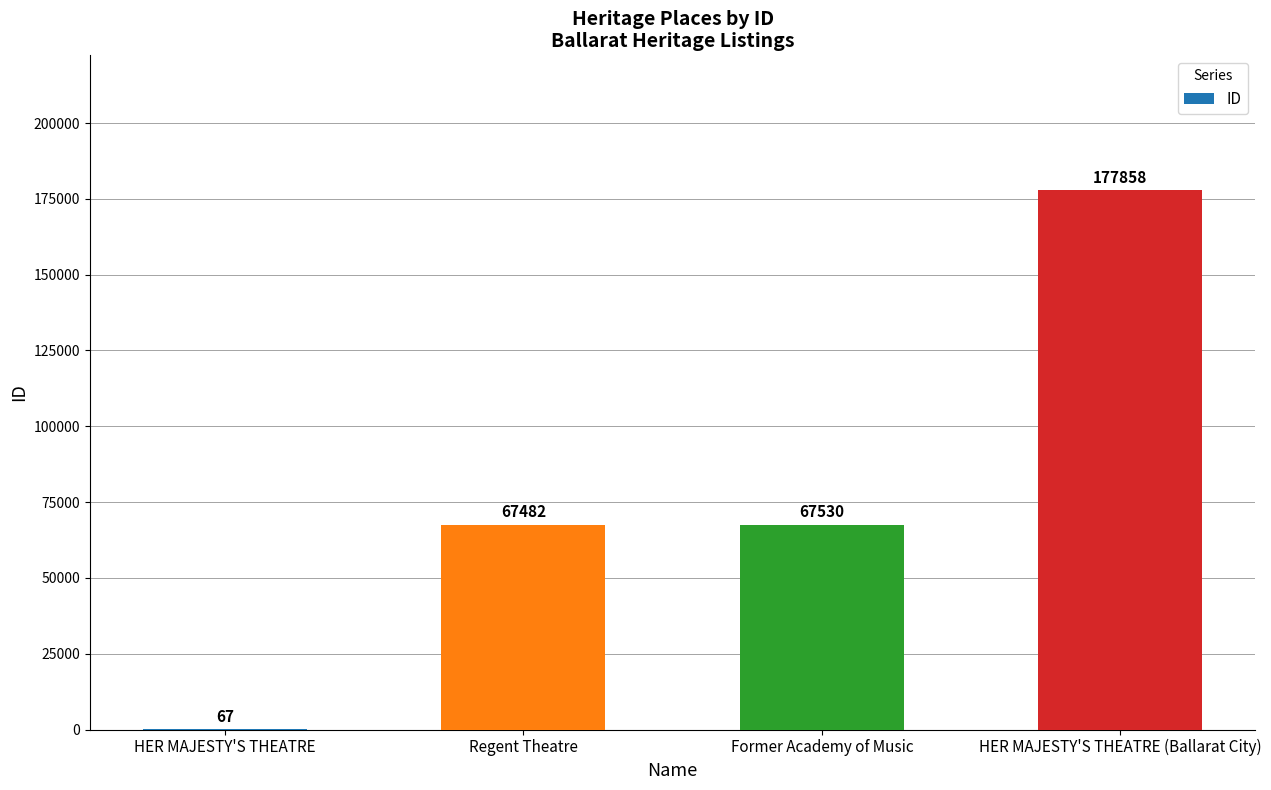

The value at Regent Theatre is 114175. True or false?

False